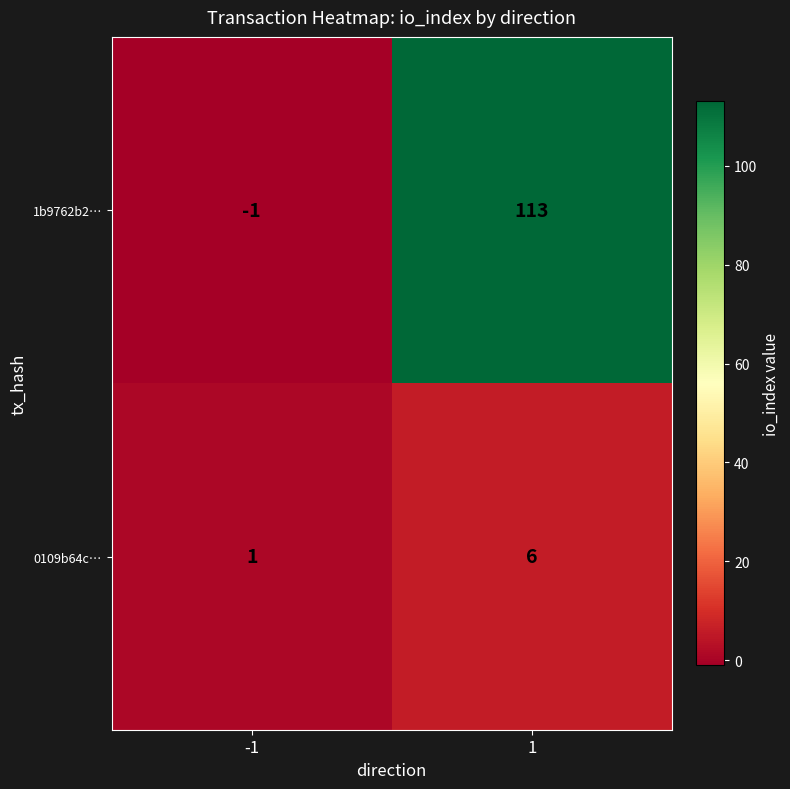

Reading left to right, transcribe all the data shown in this chart.

1b9762b2…: -1=-1	1=113
0109b64c…: -1=1	1=6